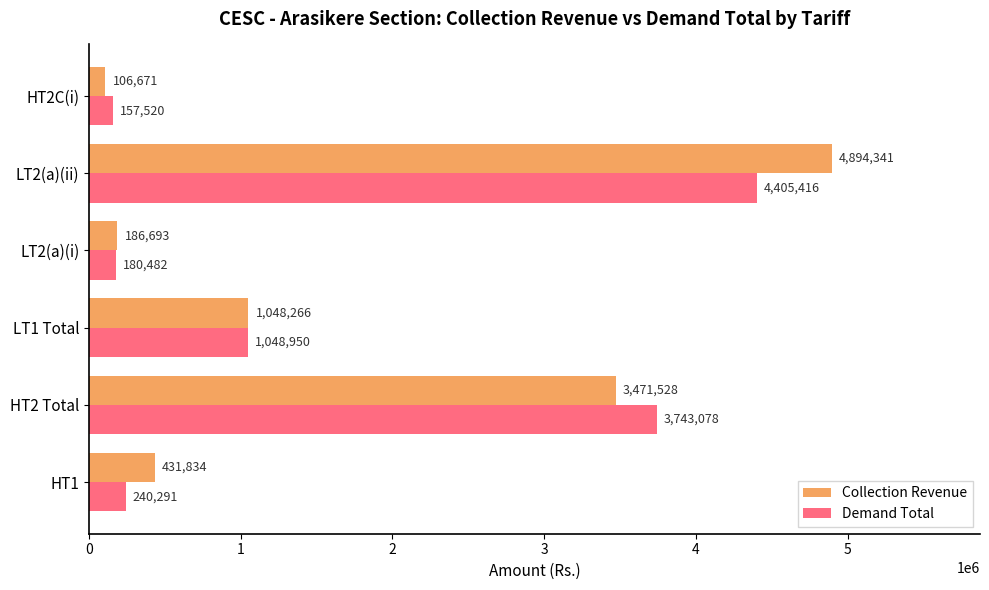

List the series in order of their peak value, lowest first.

Demand Total, Collection Revenue